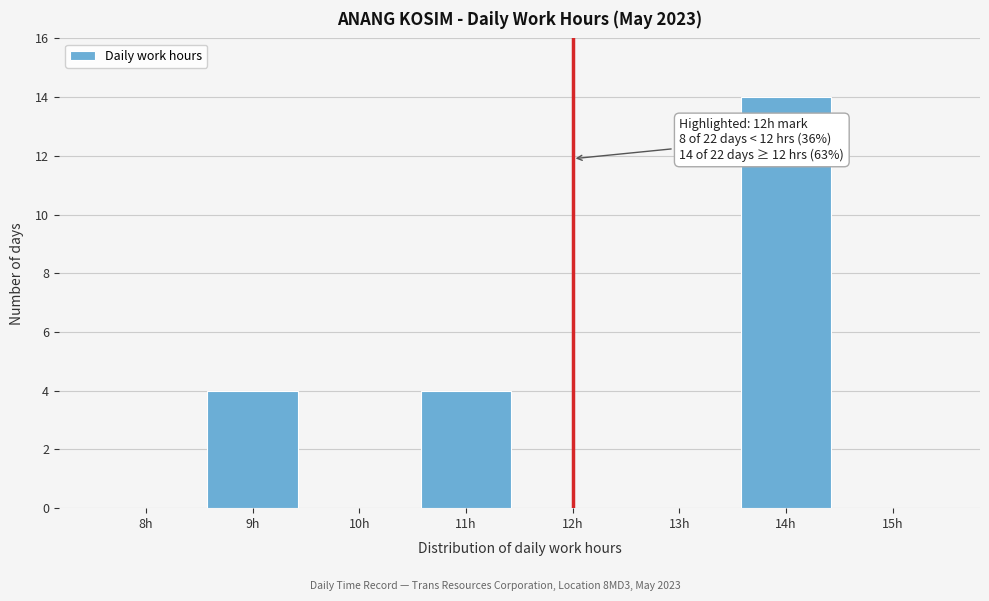

Reading left to right, transcribe all the data shown in this chart.

8h=0	9h=4	10h=0	11h=4	12h=0	13h=0	14h=14	15h=0